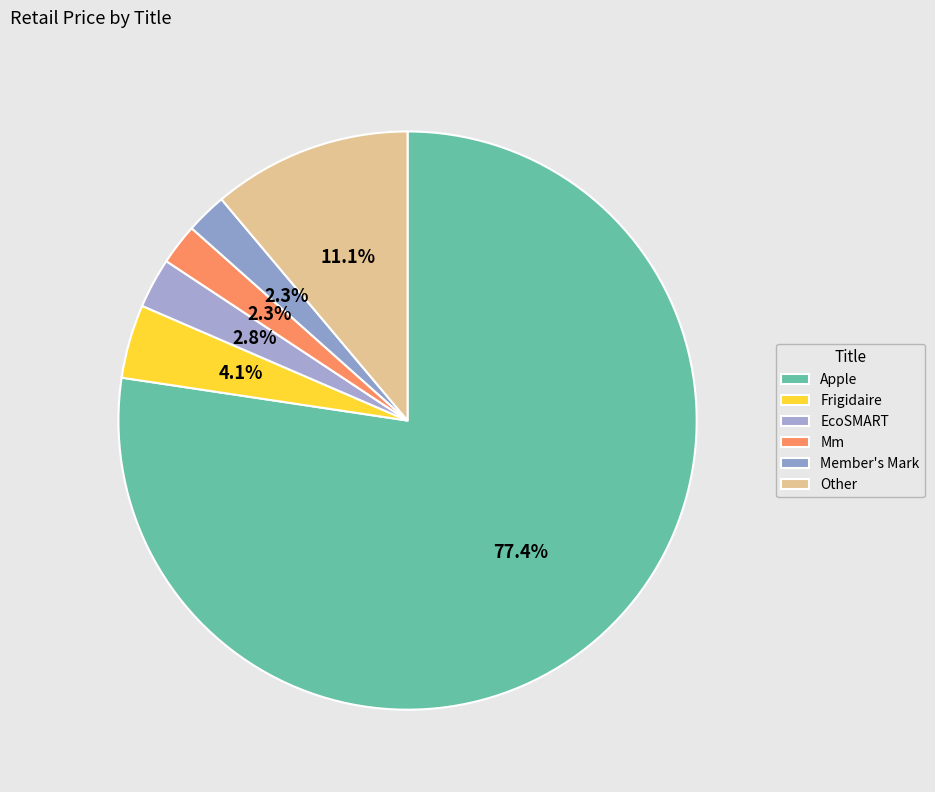

Does Apple represent more than half of the total?

Yes